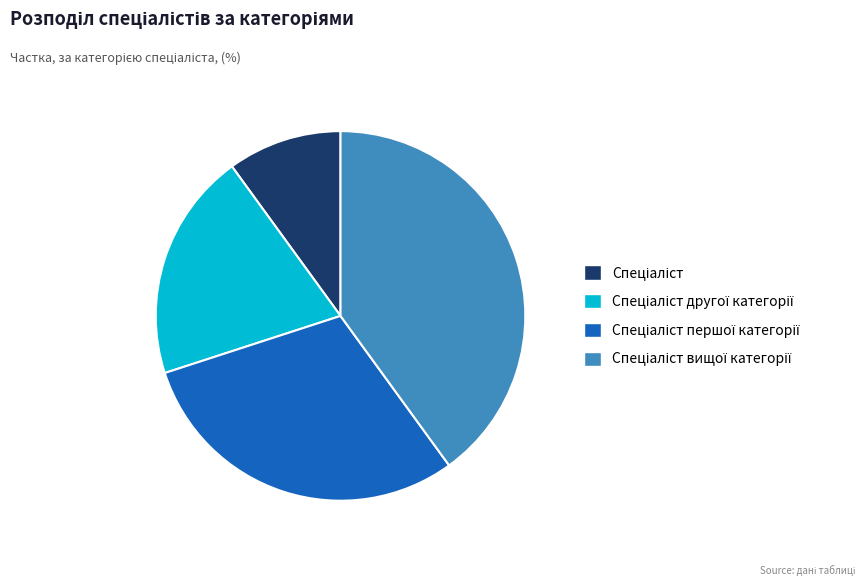

Is there a majority slice in this chart?

No